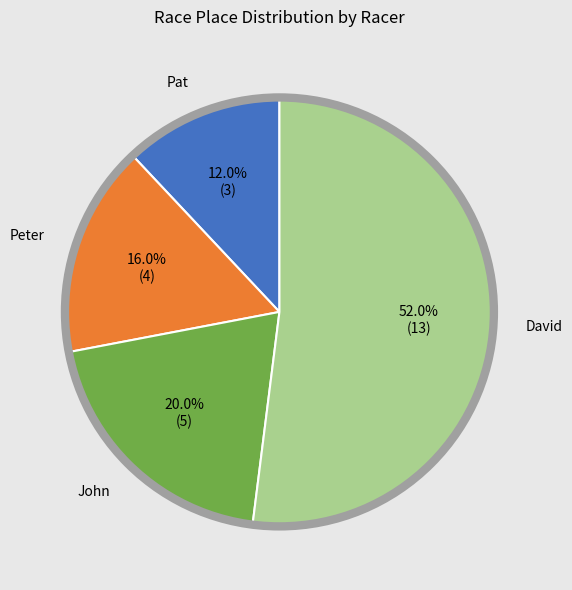

Is there any slice that represents more than half of the pie?

Yes